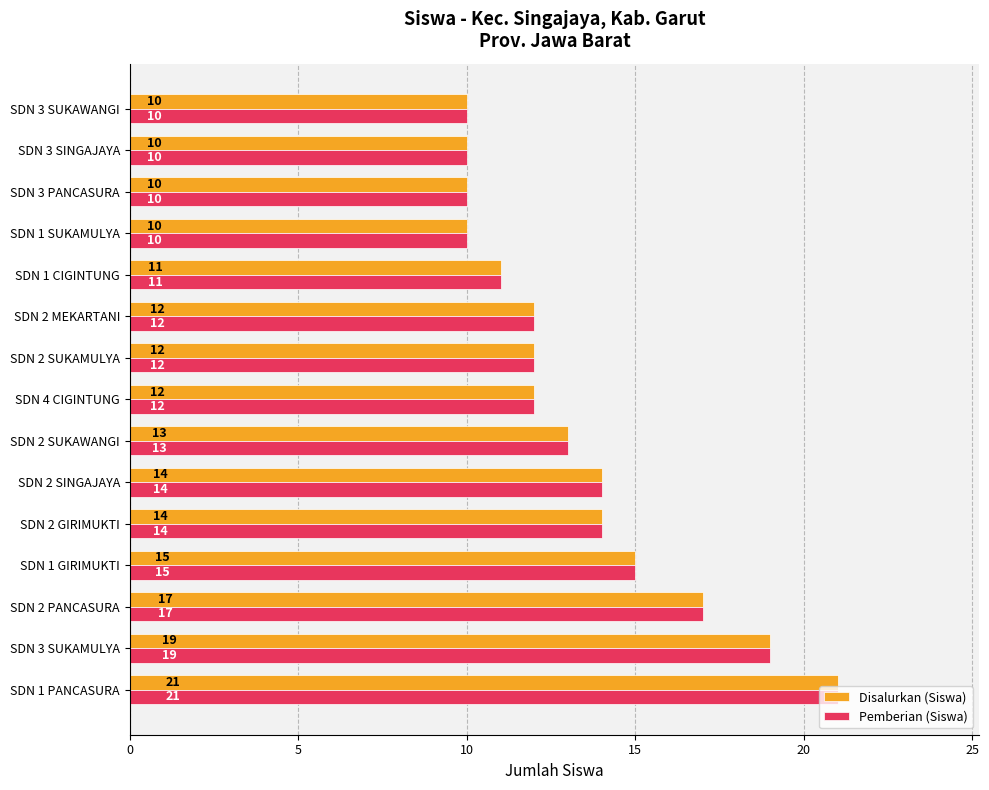

True or false: Disalurkan (Siswa) has a value of 17 at SDN 2 MEKARTANI.

False